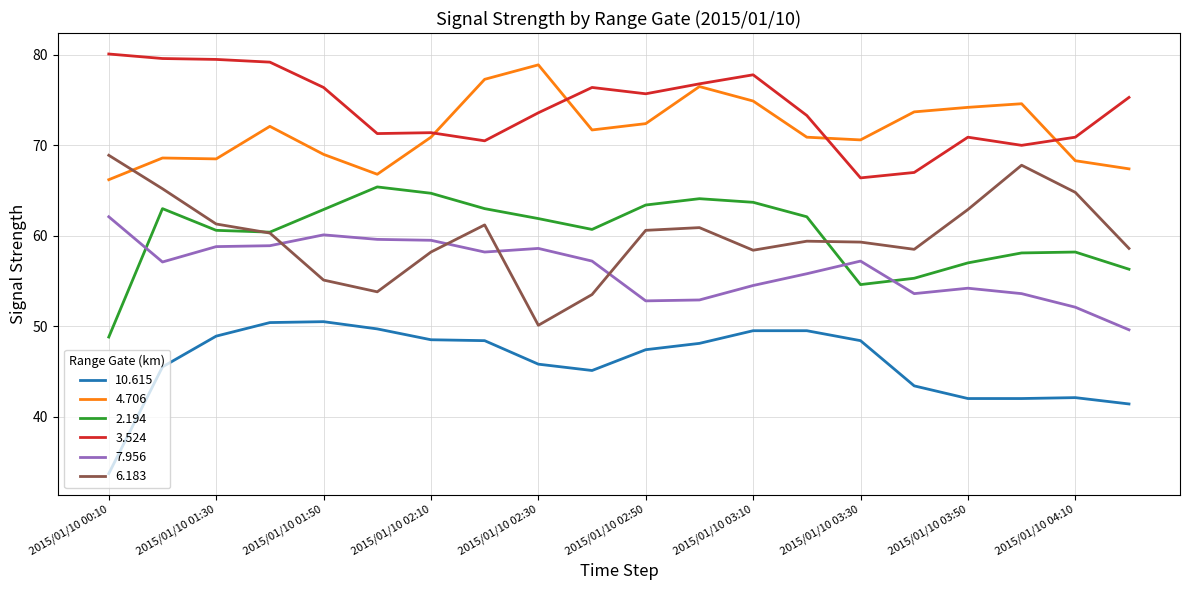

True or false: 4.706 and 2.194 intersect in this chart.

False